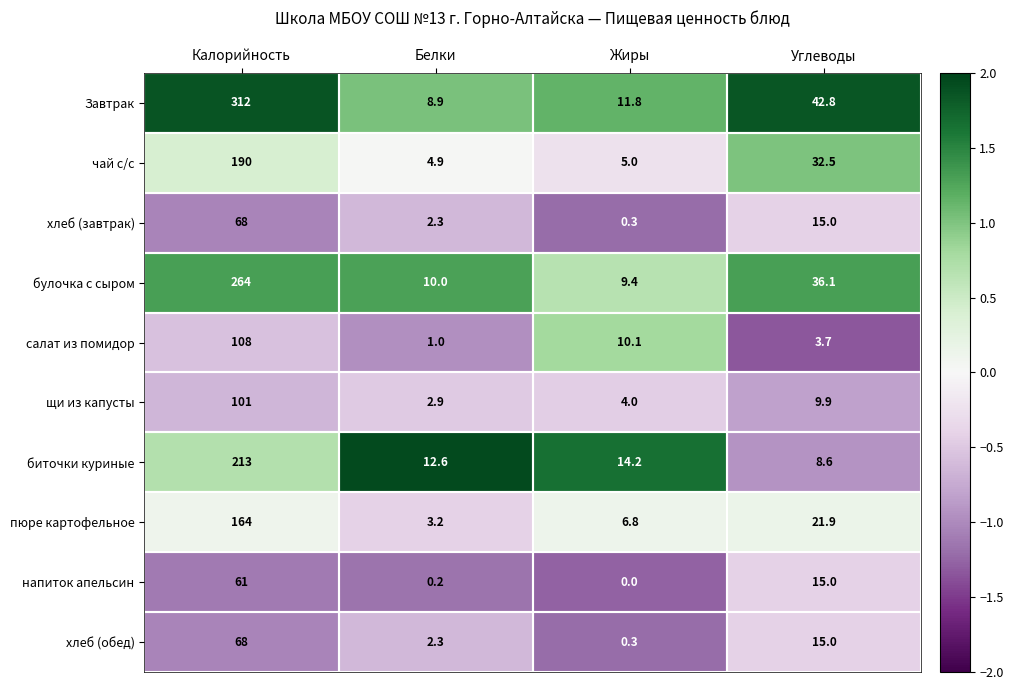

Read the напиток апельсин value at Калорийность.

61.0